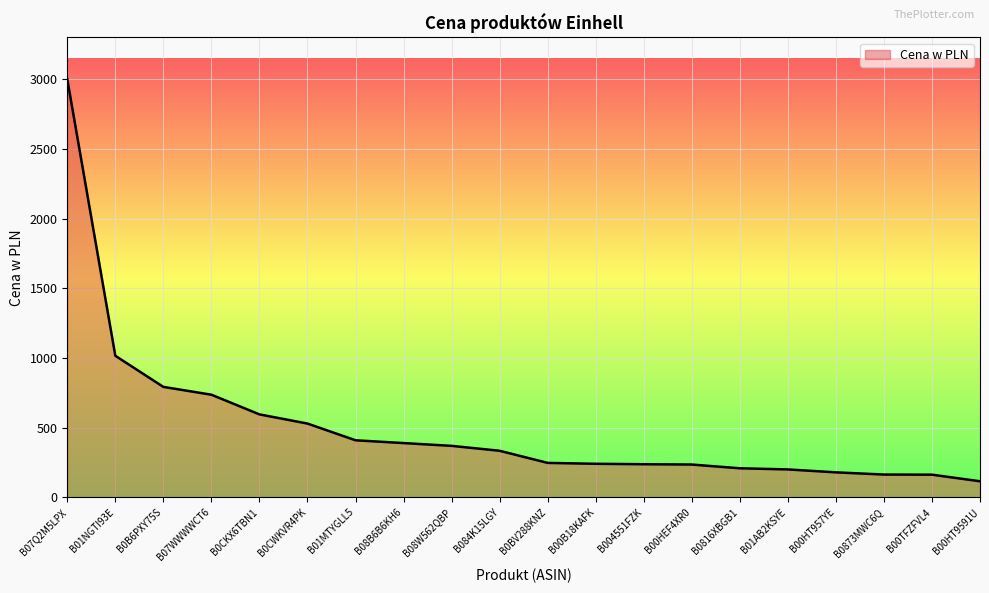

At which category does the chart reach its minimum across all series?

B00HT9591U